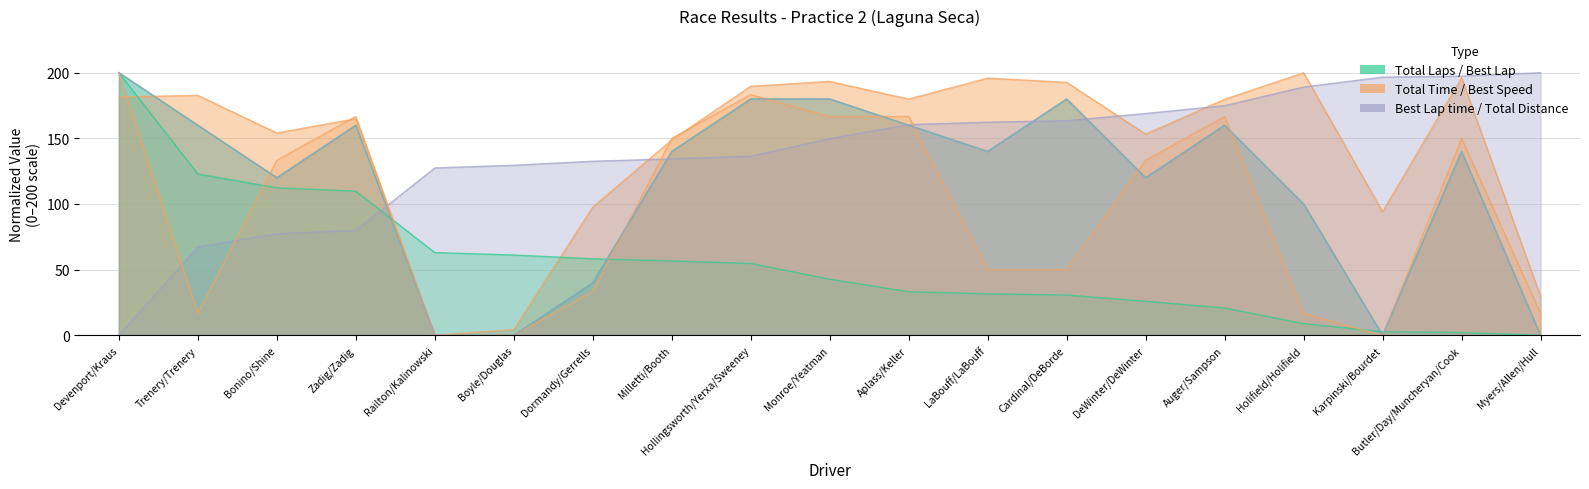

The Total Distance series shows 160.0 at Aplass/Keller. True or false?

True